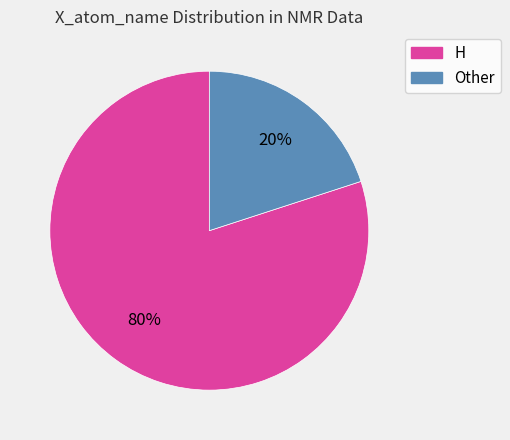

Does any single category account for the majority?

Yes